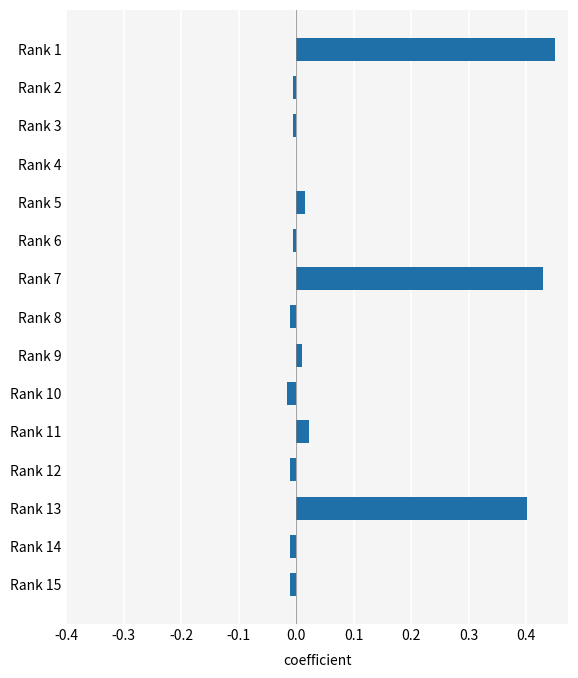

Are the bars horizontal?

Yes